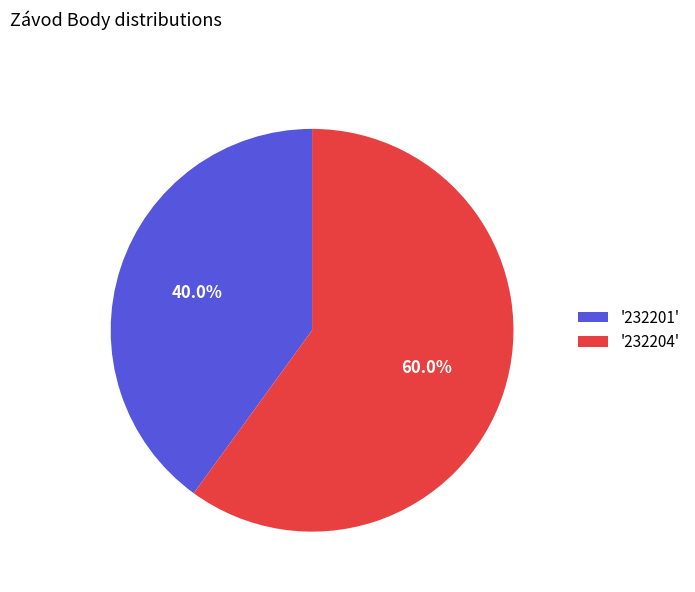

What is the majority slice?

'232204'